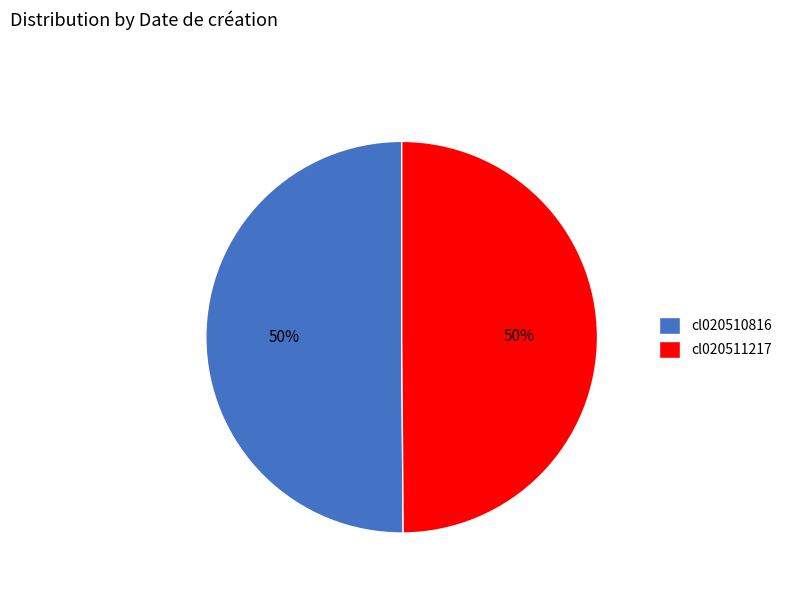

To the nearest percent, what is the average slice percentage?

50%